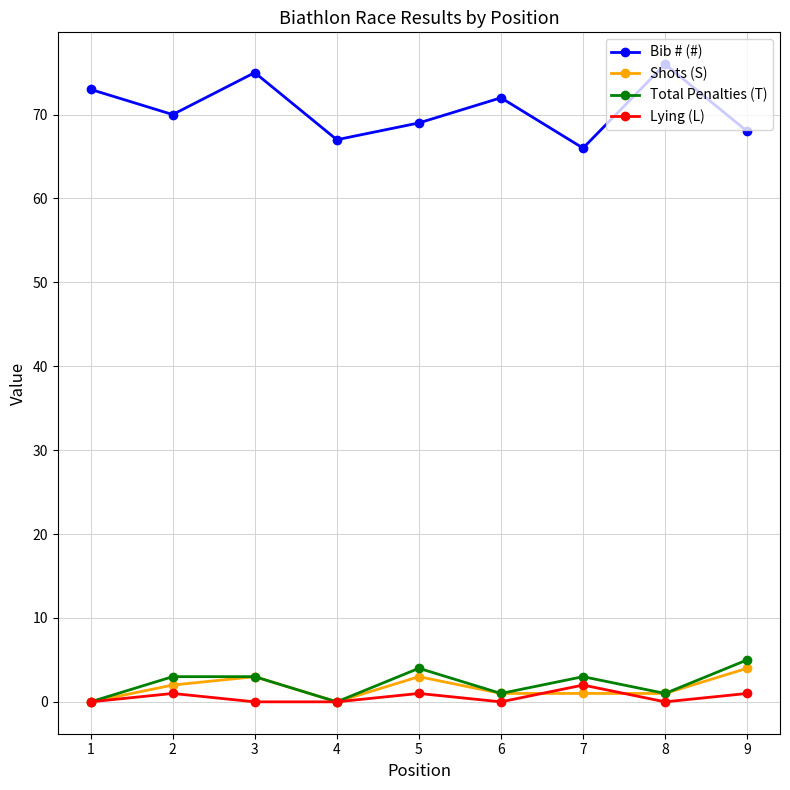

In Bib # (#), how many points are higher than both neighbors (excluding endpoints)?

3